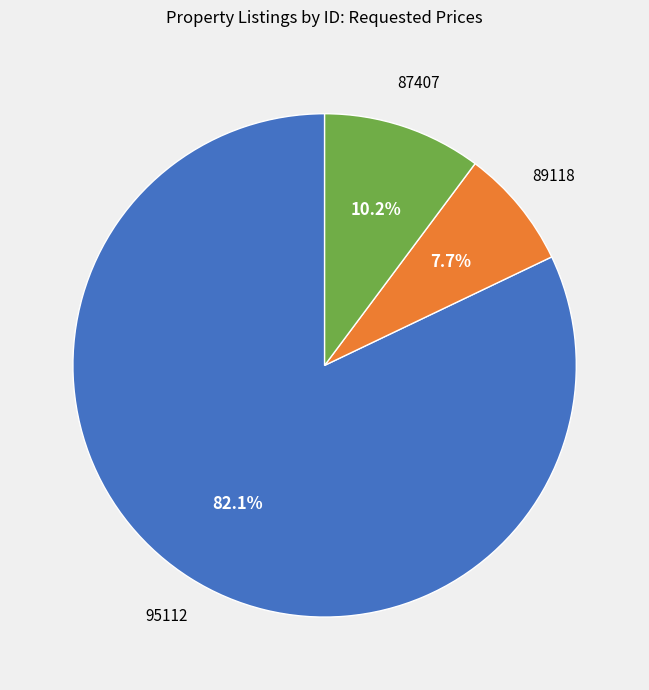

To the nearest percent, what portion does 87407 represent?

10%